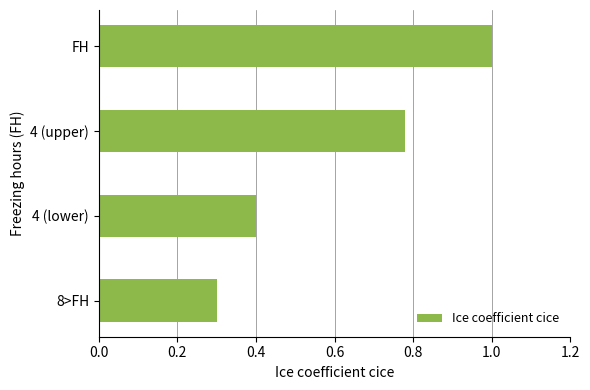

Which has a higher value, 4 (upper) or FH?

FH